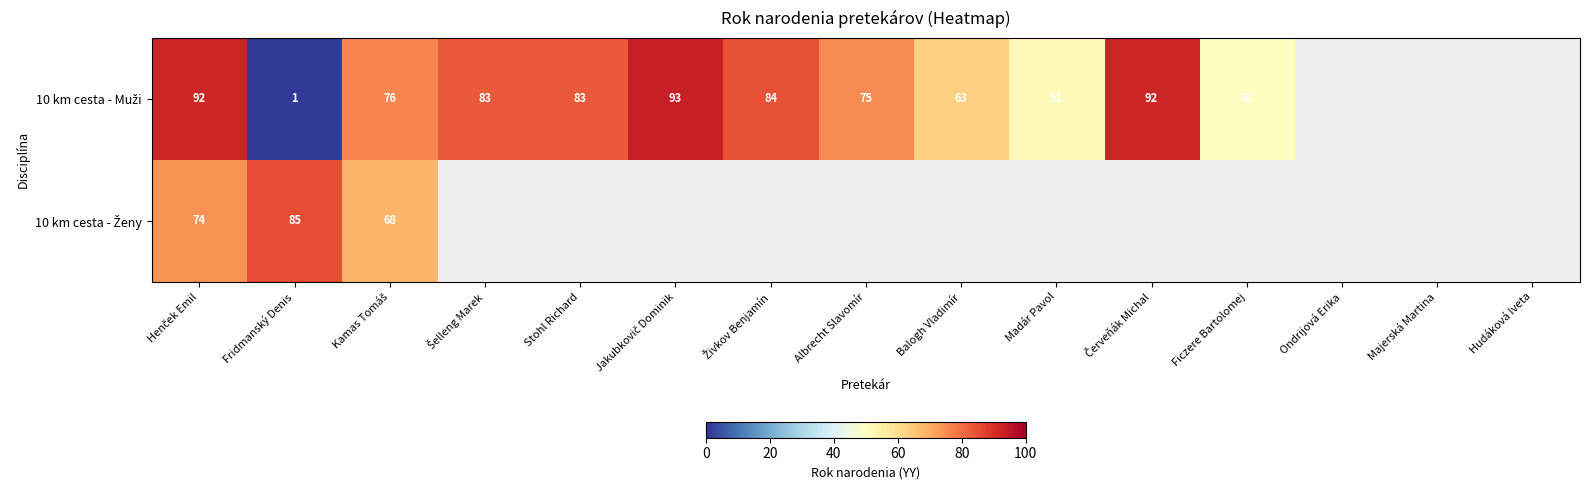

Between Henček Emil and Fridmanský Denis, which series saw the biggest shift?

10 km cesta - Muži